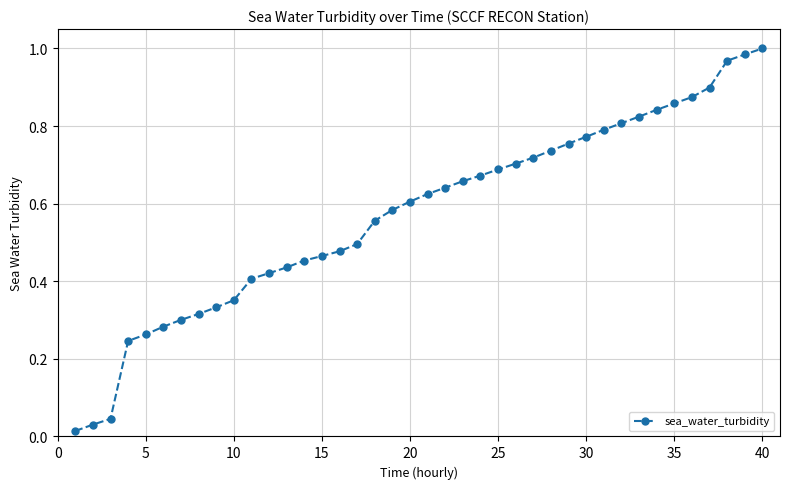

What is the average value?

0.6